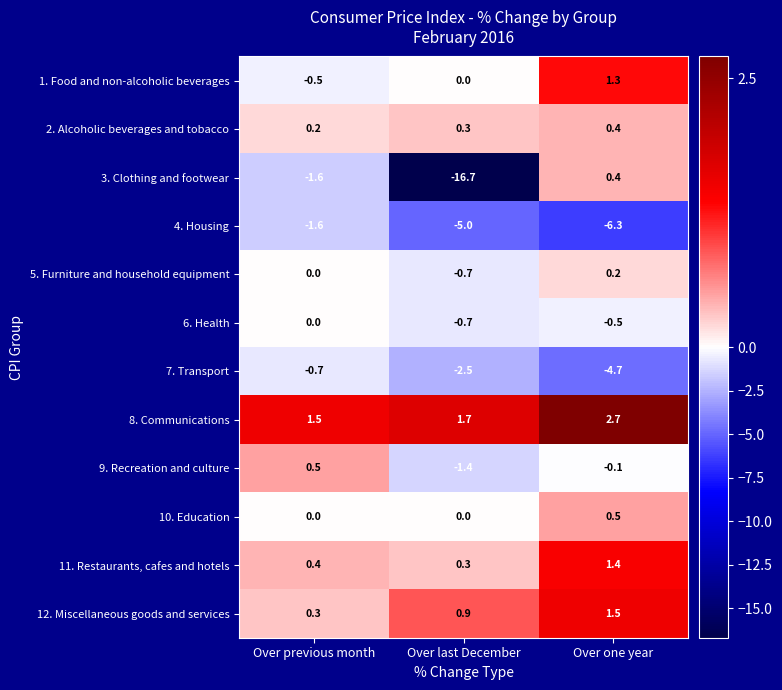

What is the average value of the 7. Transport series?

-2.6